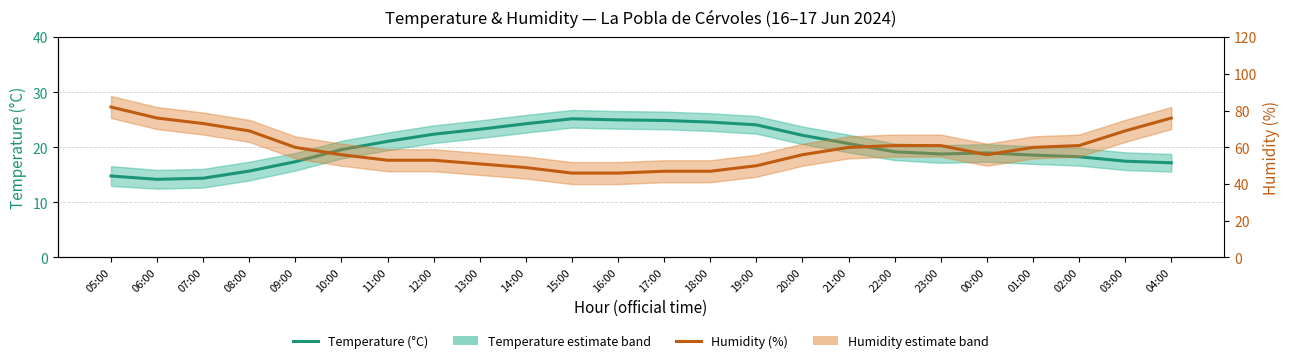

What is the spread (max minus min) of values at 08:00?

53.3